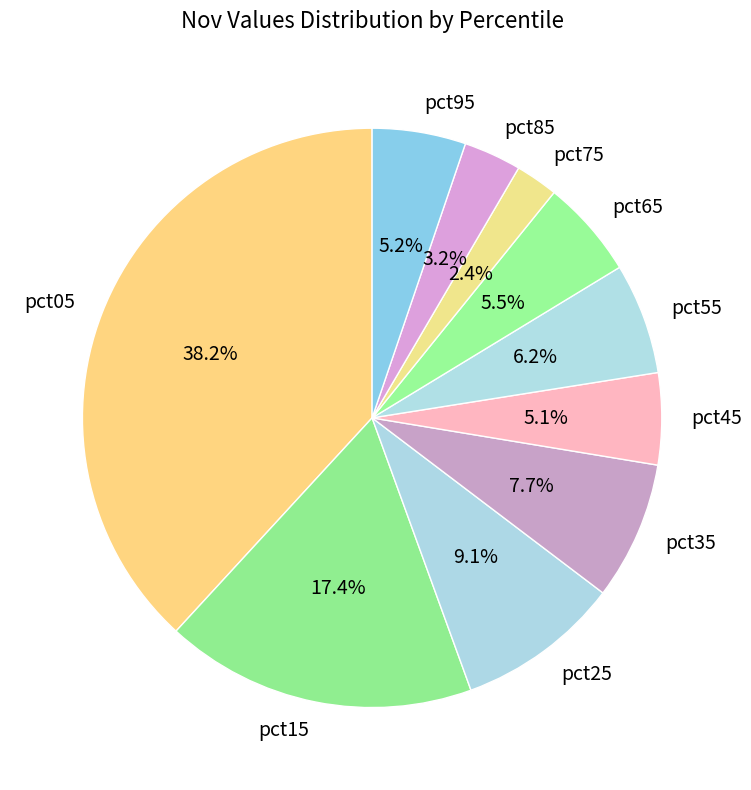

What percentage do pct05 and pct95 together represent?

43.4%